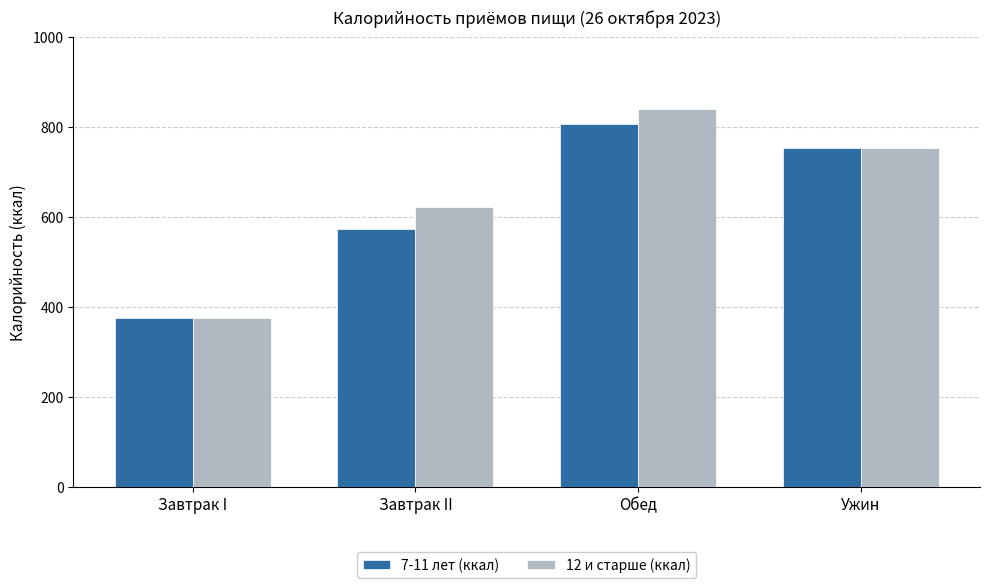

What is the label of the 1st bar from the right?

Ужин